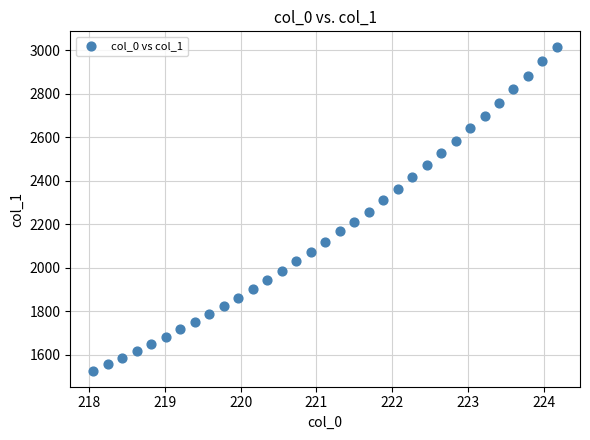

What is the range of X values (max minus min)?

6.1